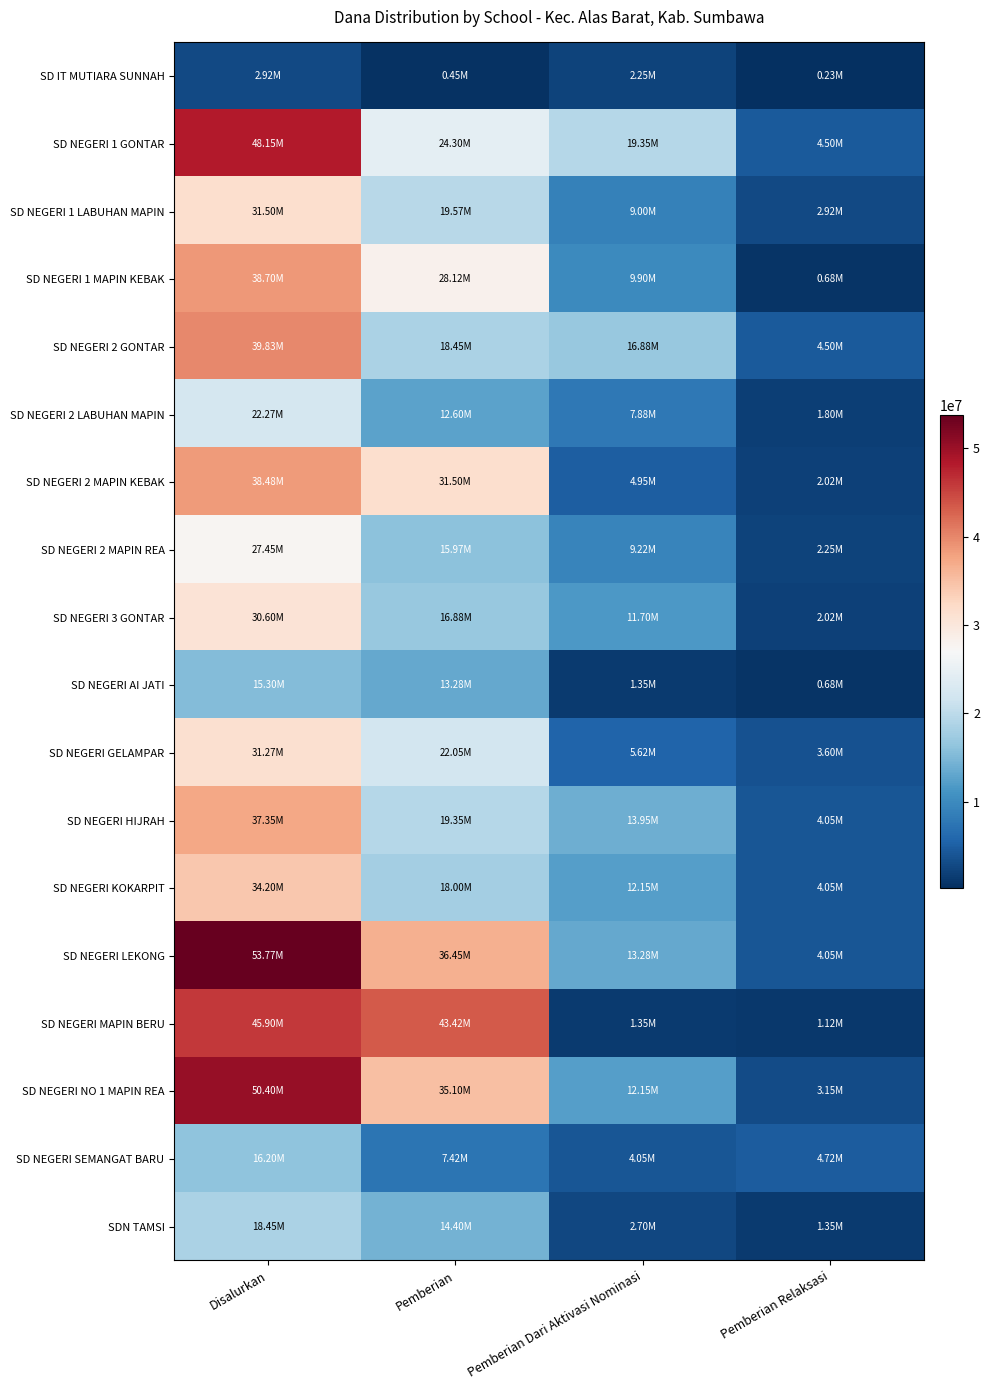

Count the number of data series in this chart.

18